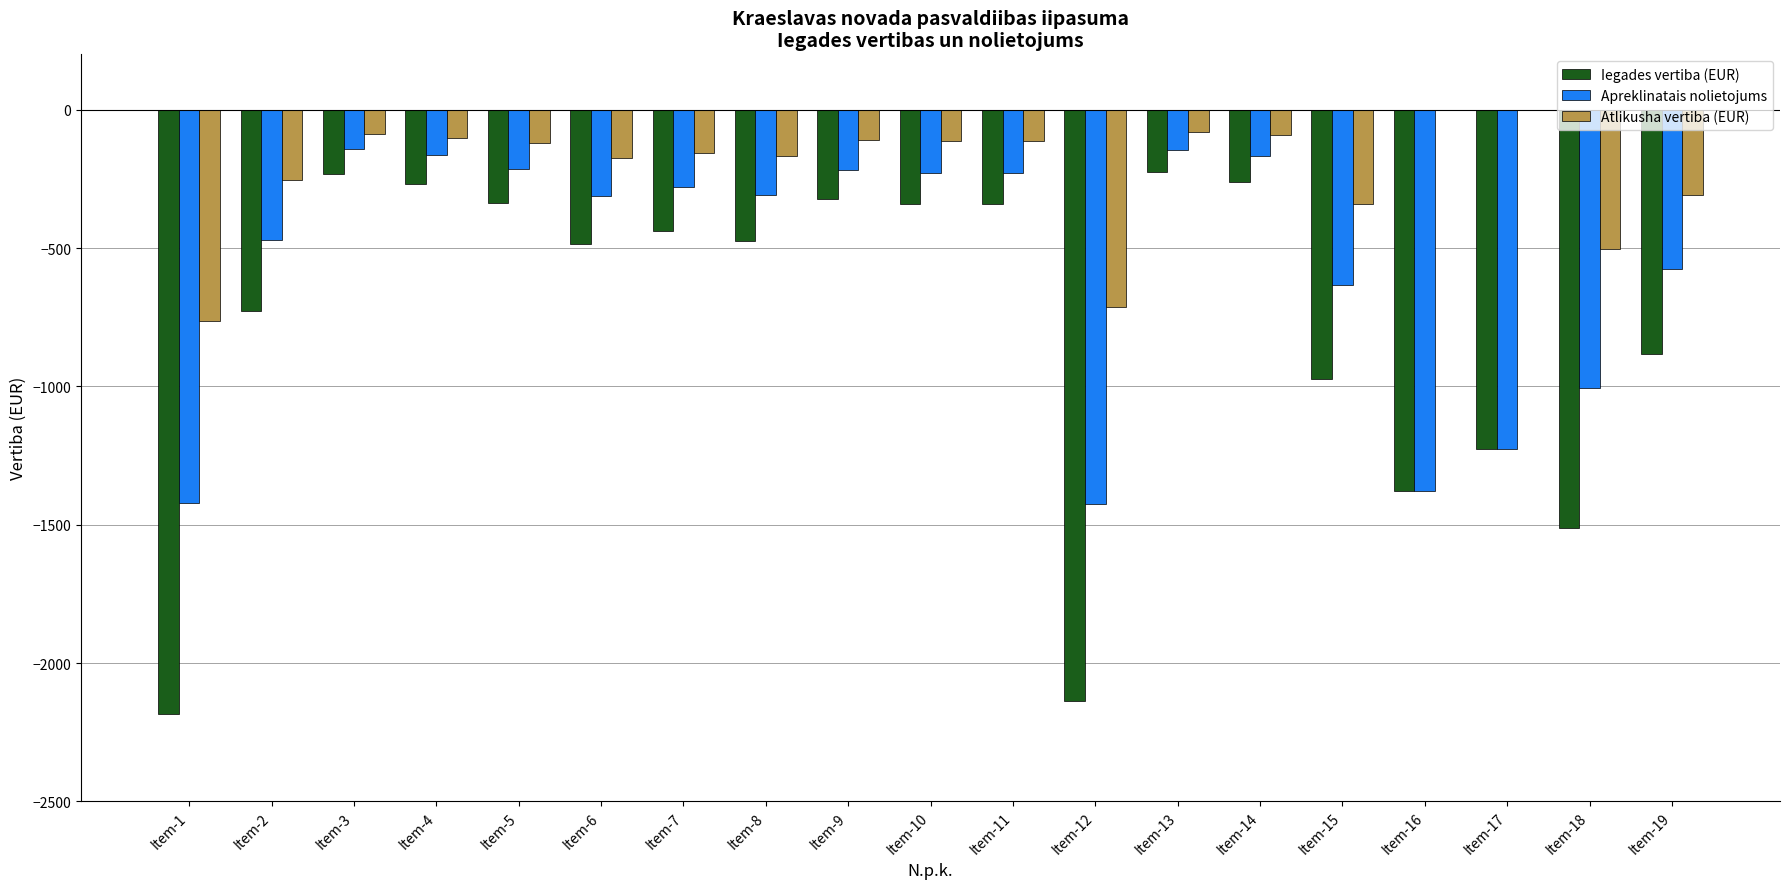

What is the maximum value for Apreklinatais nolietojums?

-143.9